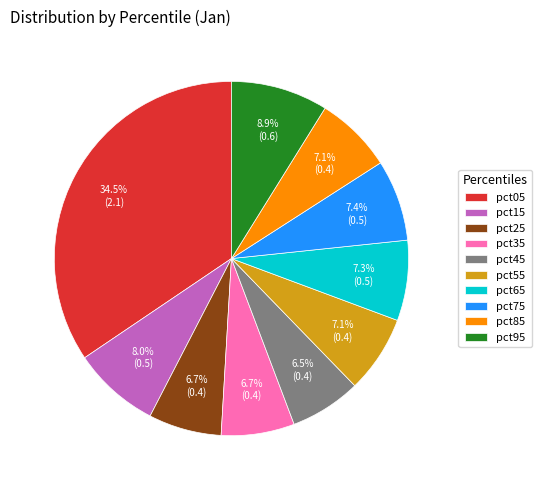

Does pct15 represent more than half of the total?

No